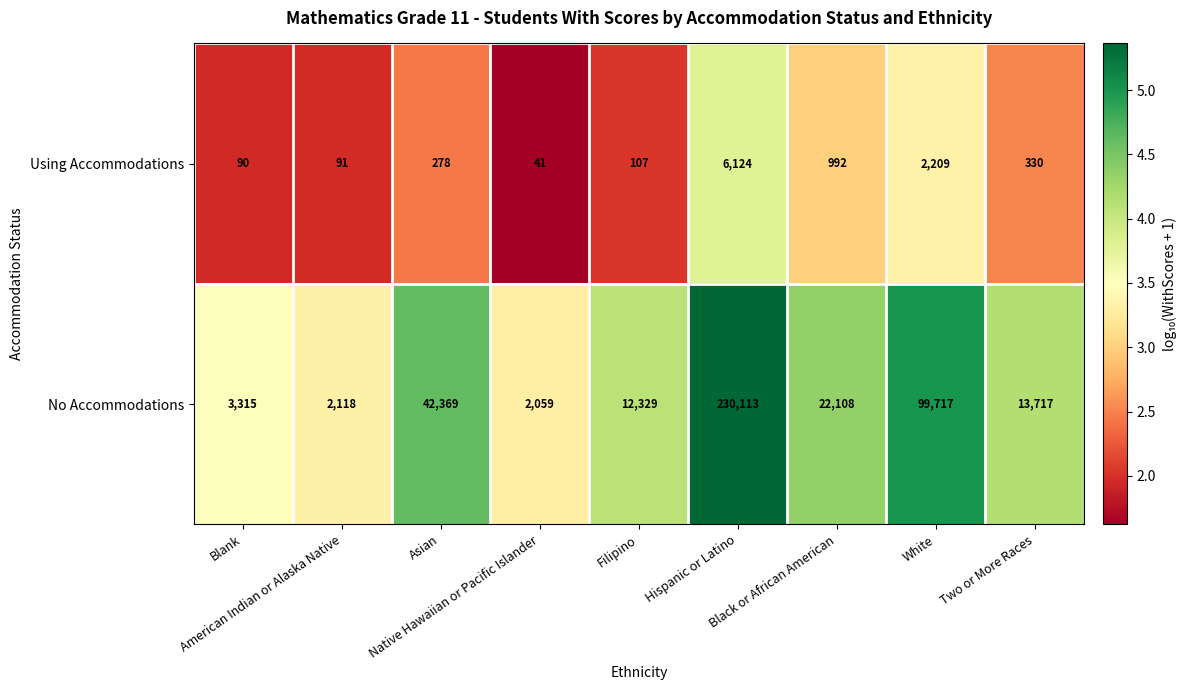

Rank the series by their average value, from highest to lowest.

No Accommodations, Using Accommodations